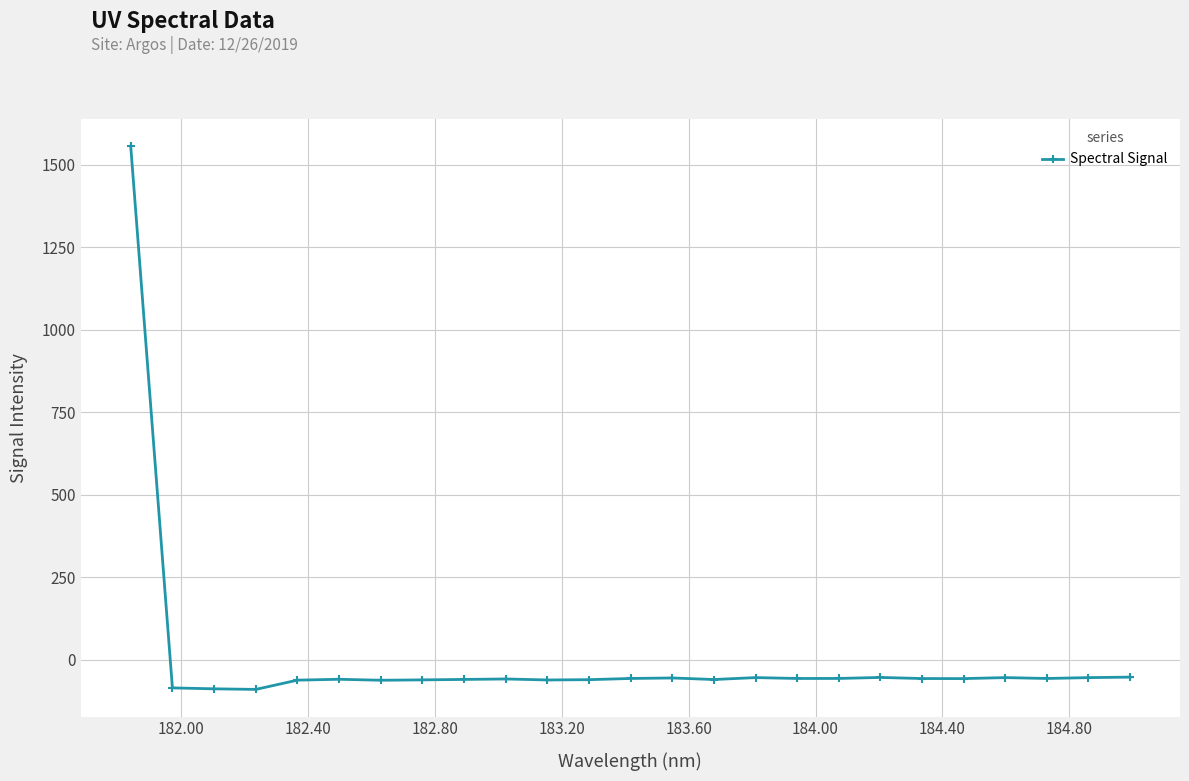

Count the number of data series in this chart.

1